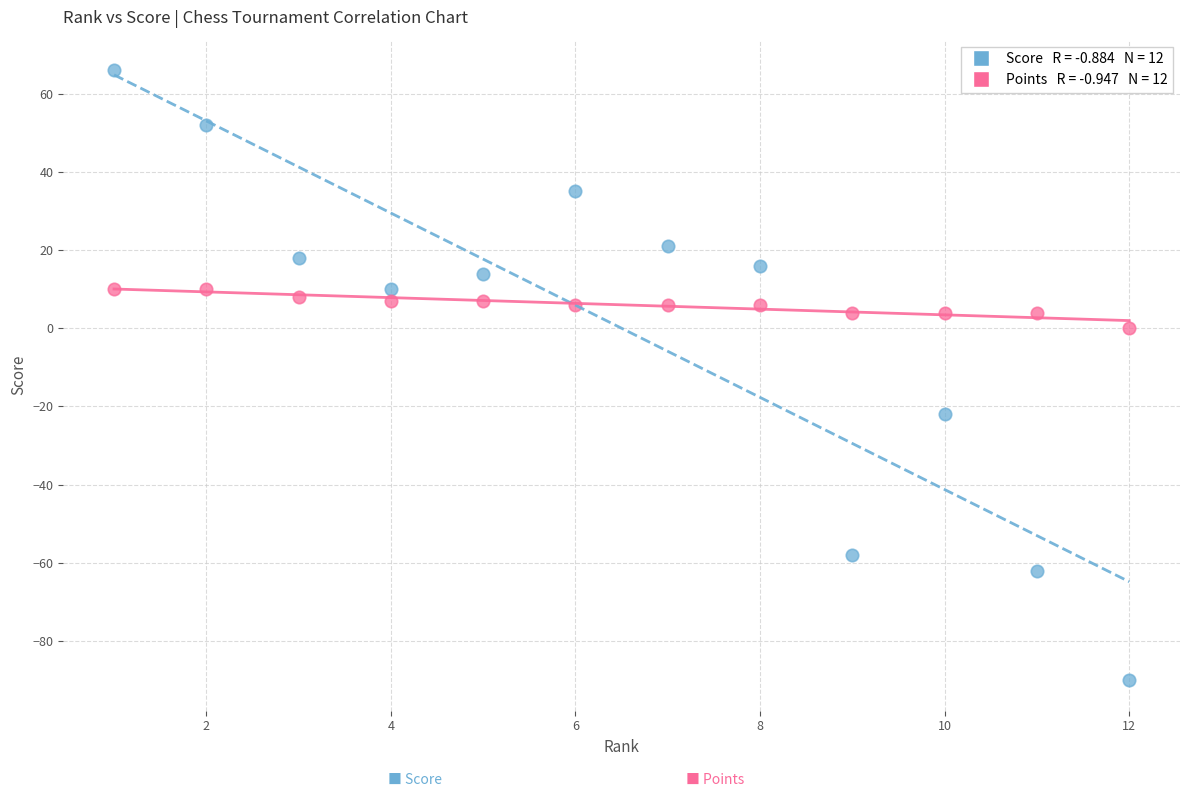

Across all data points, what is the range of Y values (max minus min)?

156